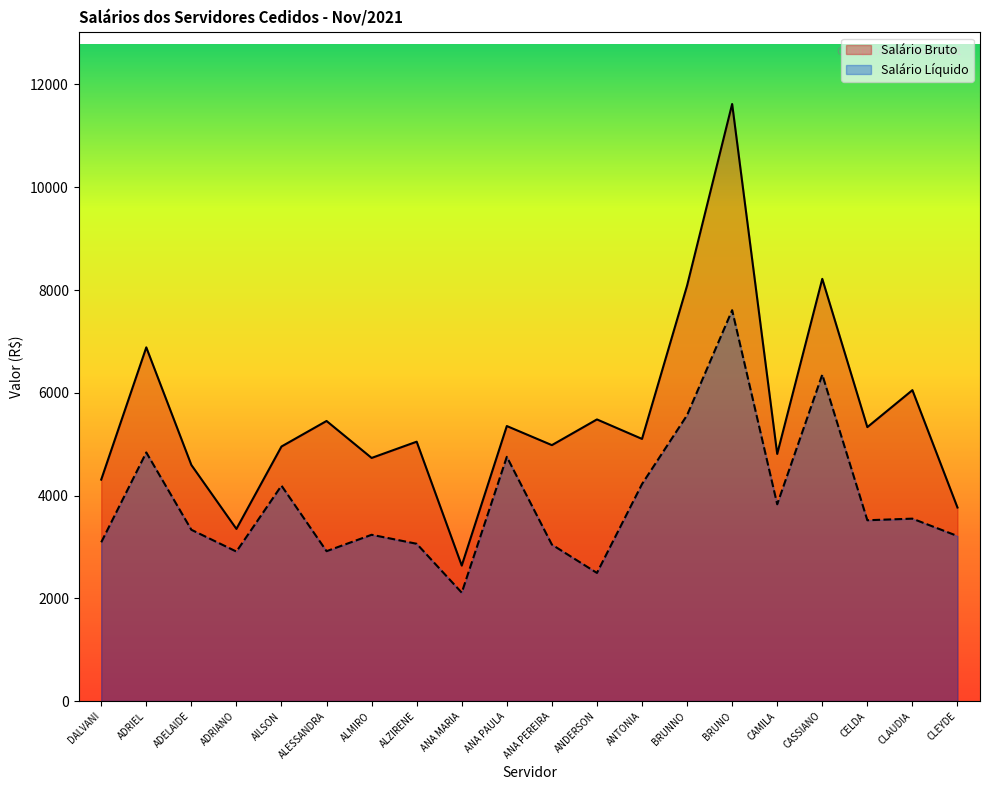

At how many categories does at least one series exceed 9362?

1